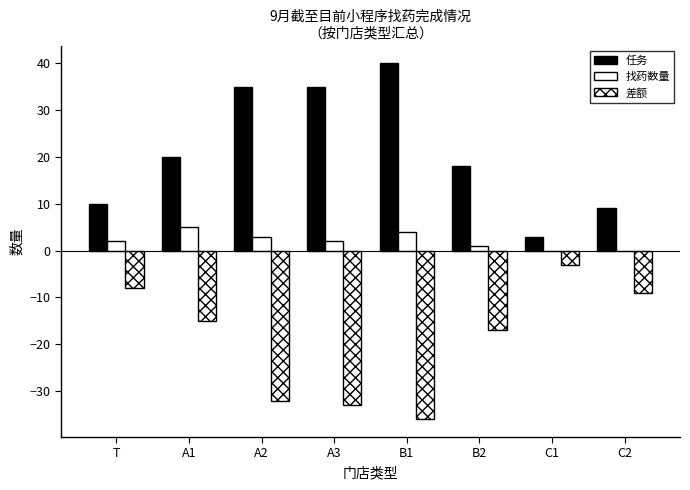

How many values in the 差额 series exceed -15?

3